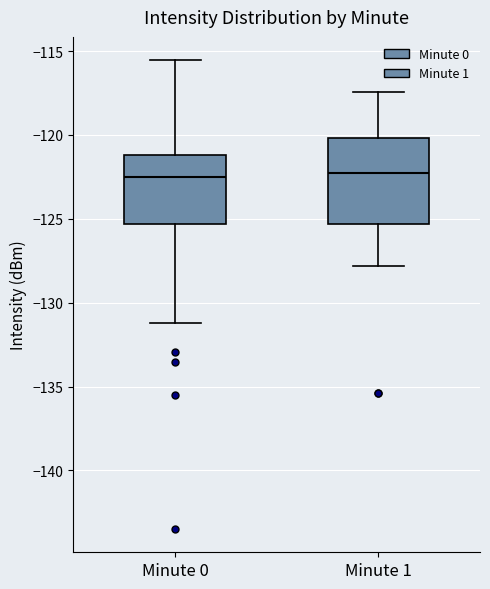

Comparing the boxes themselves (not the whiskers), which one is the tallest?

Minute 1